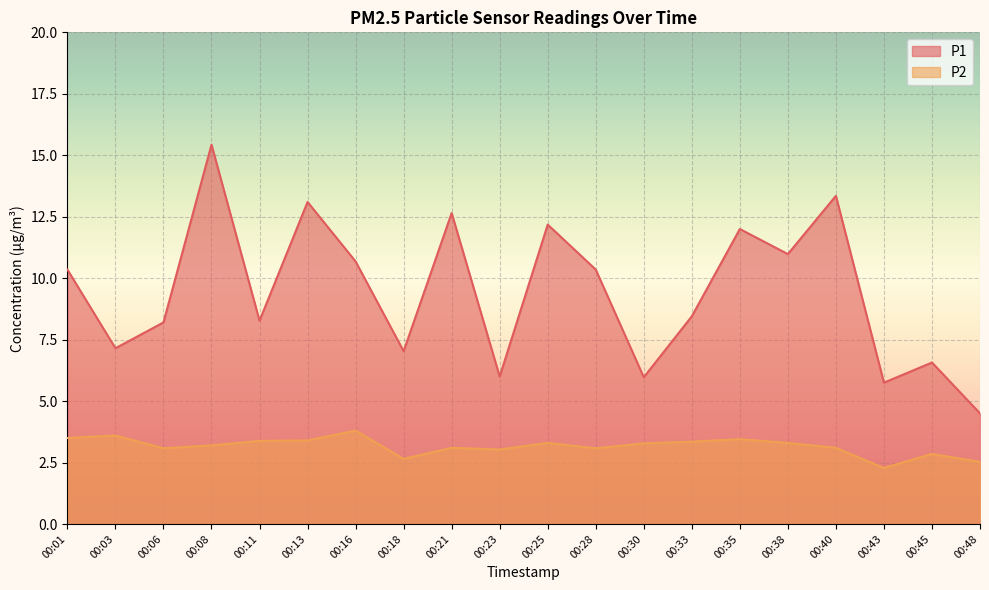

Which series changed the most between 00:25 and 00:45?

P1